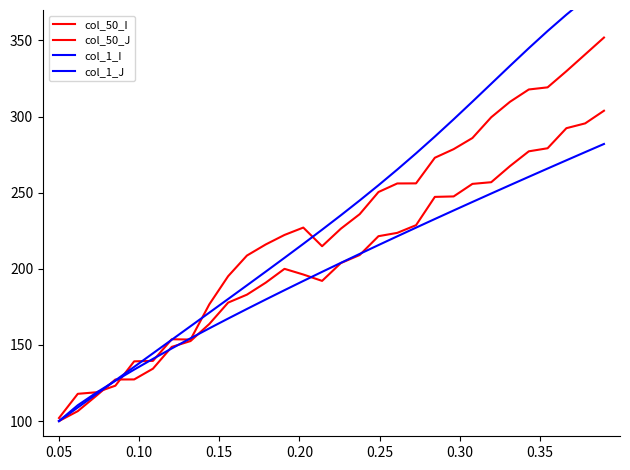

How many data points does each series have?

30